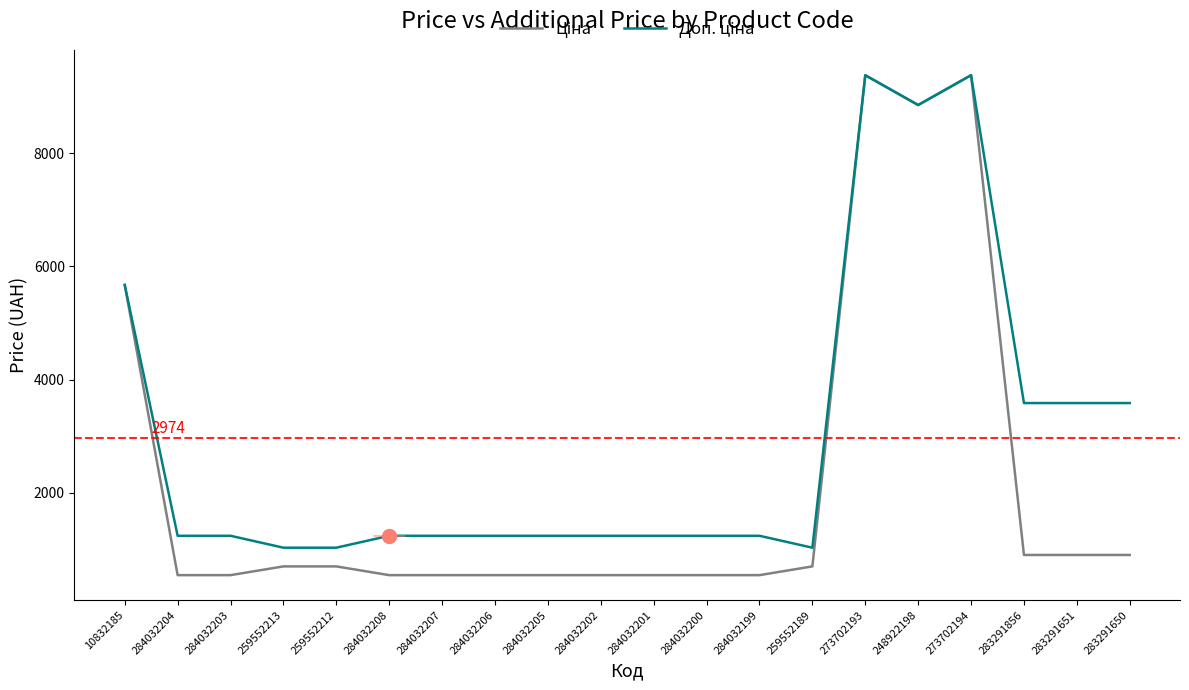

What is the minimum value shown in the chart?

539.0